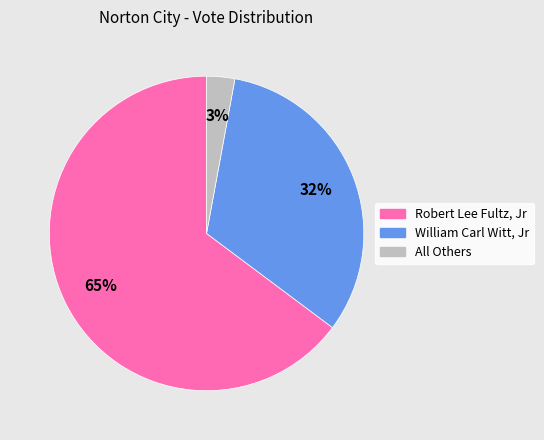

Combined, do Robert Lee Fultz, Jr and William Carl Witt, Jr account for over 50%?

Yes